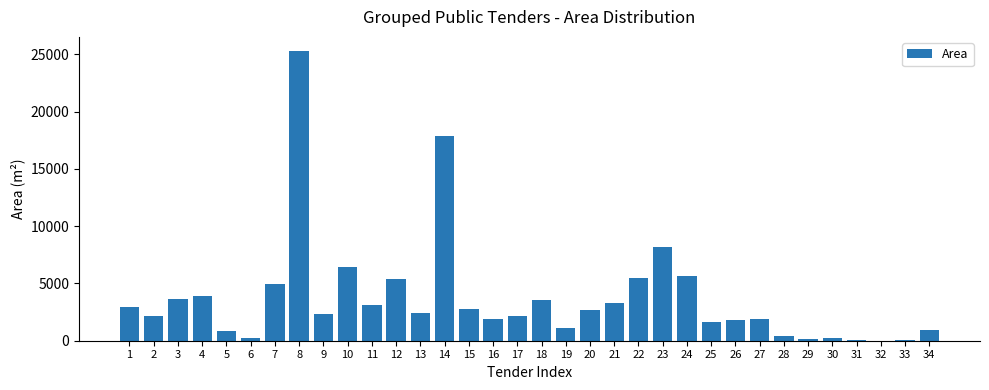

The chart shows a value of 3080 at 11. True or false?

True